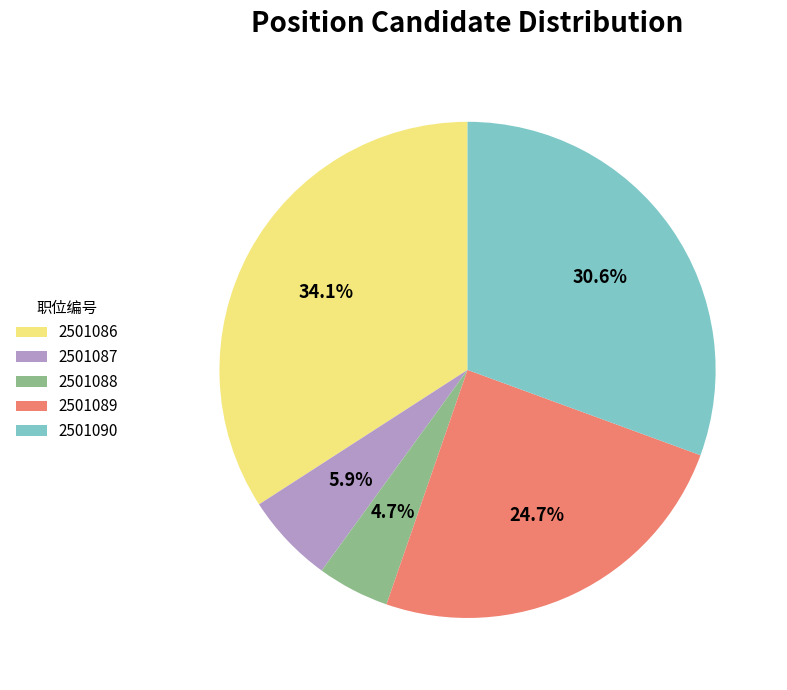

What is the largest slice in the pie chart?

2501086